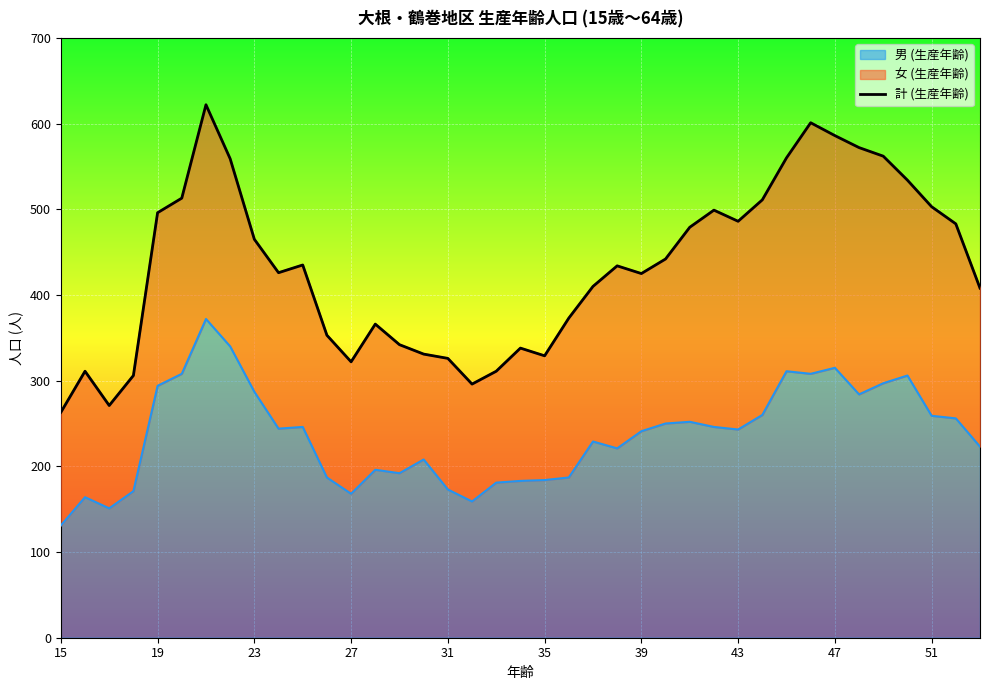

The value of 男 (生産年齢) at 31 is 93. True or false?

False